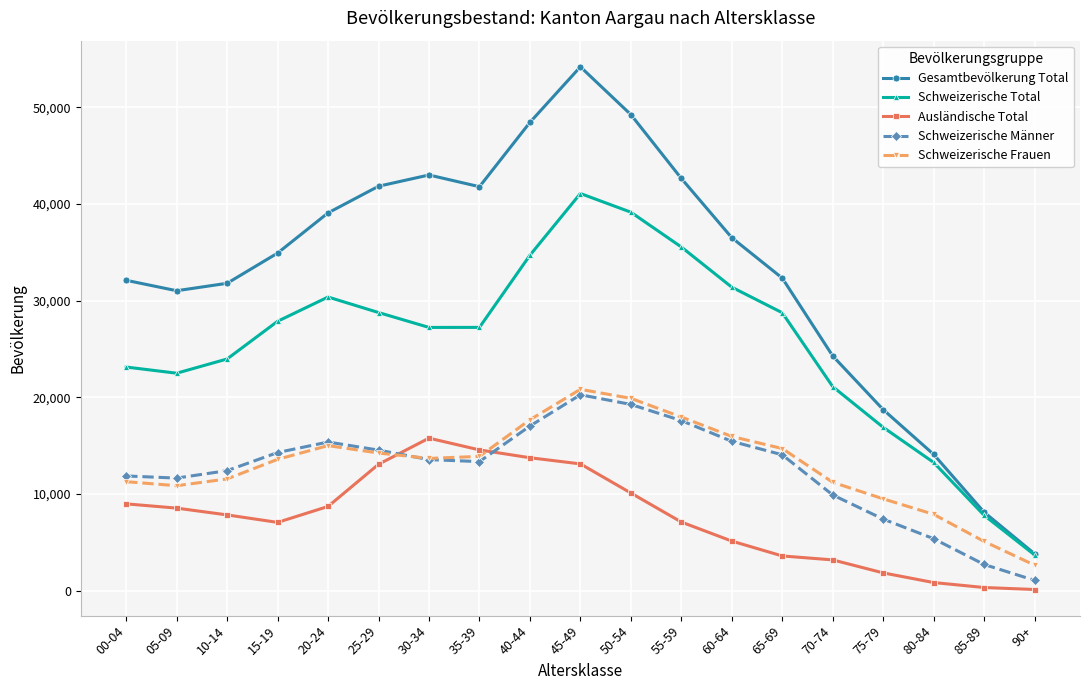

True or false: Ausländische Total has more than 0 interior local peaks.

True